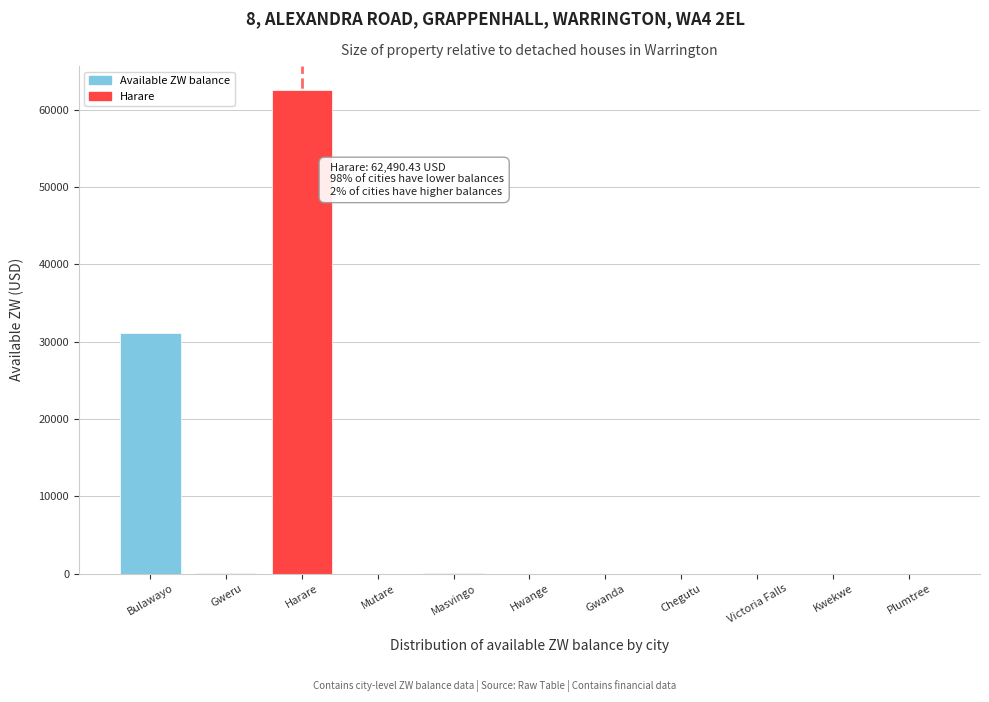

What is the sum of all values?

93727.7